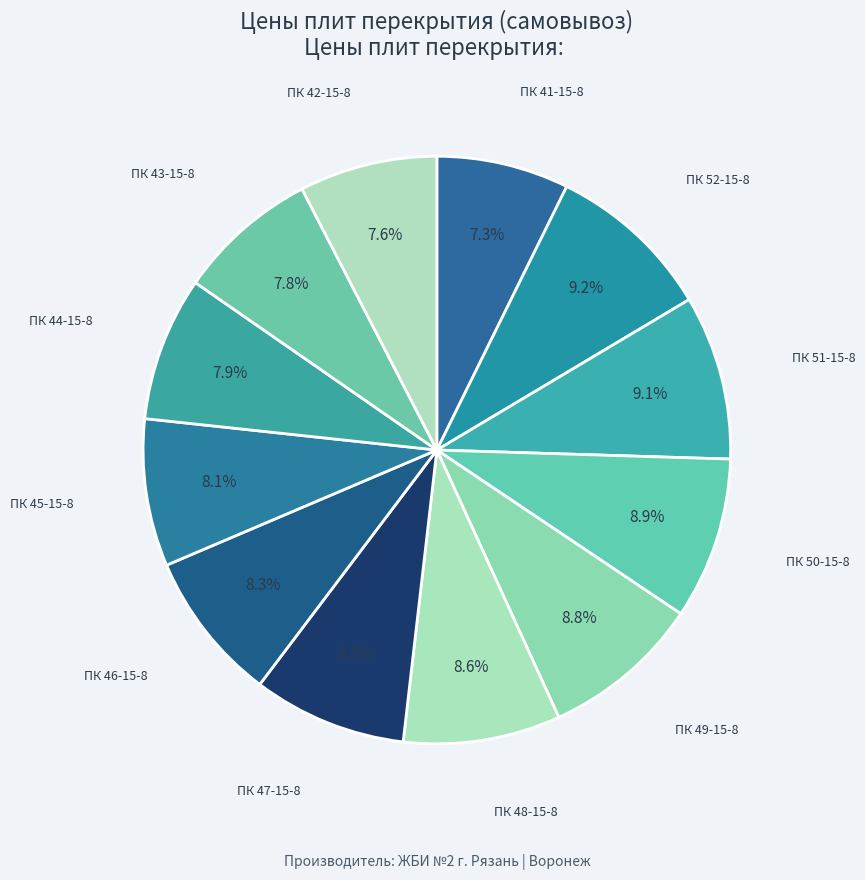

What percentage is the ПК 41-15-8 slice, to the nearest percent?

7%